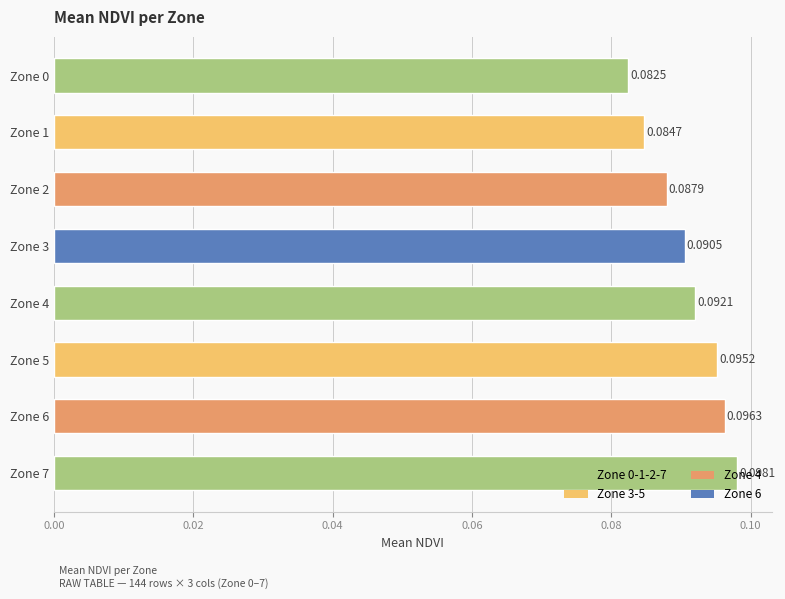

Rank the categories by value from lowest to highest.

Zone 0, Zone 1, Zone 2, Zone 3, Zone 4, Zone 5, Zone 6, Zone 7